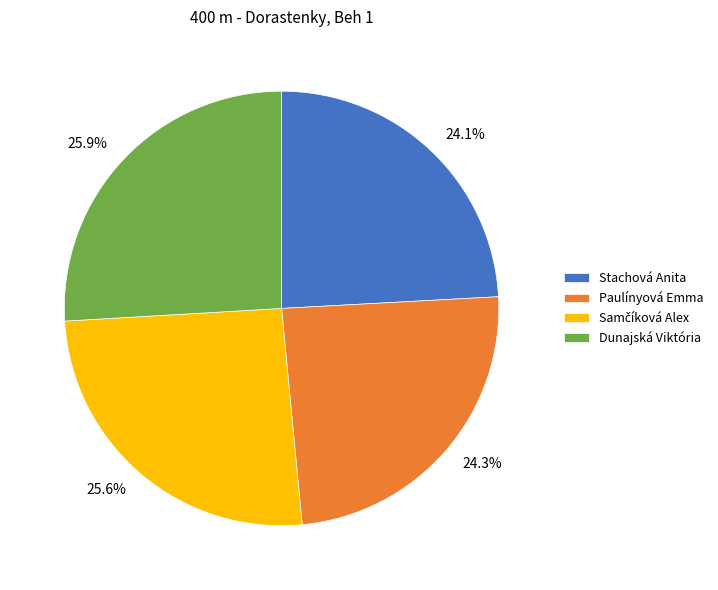

Is there any slice that represents more than half of the pie?

No